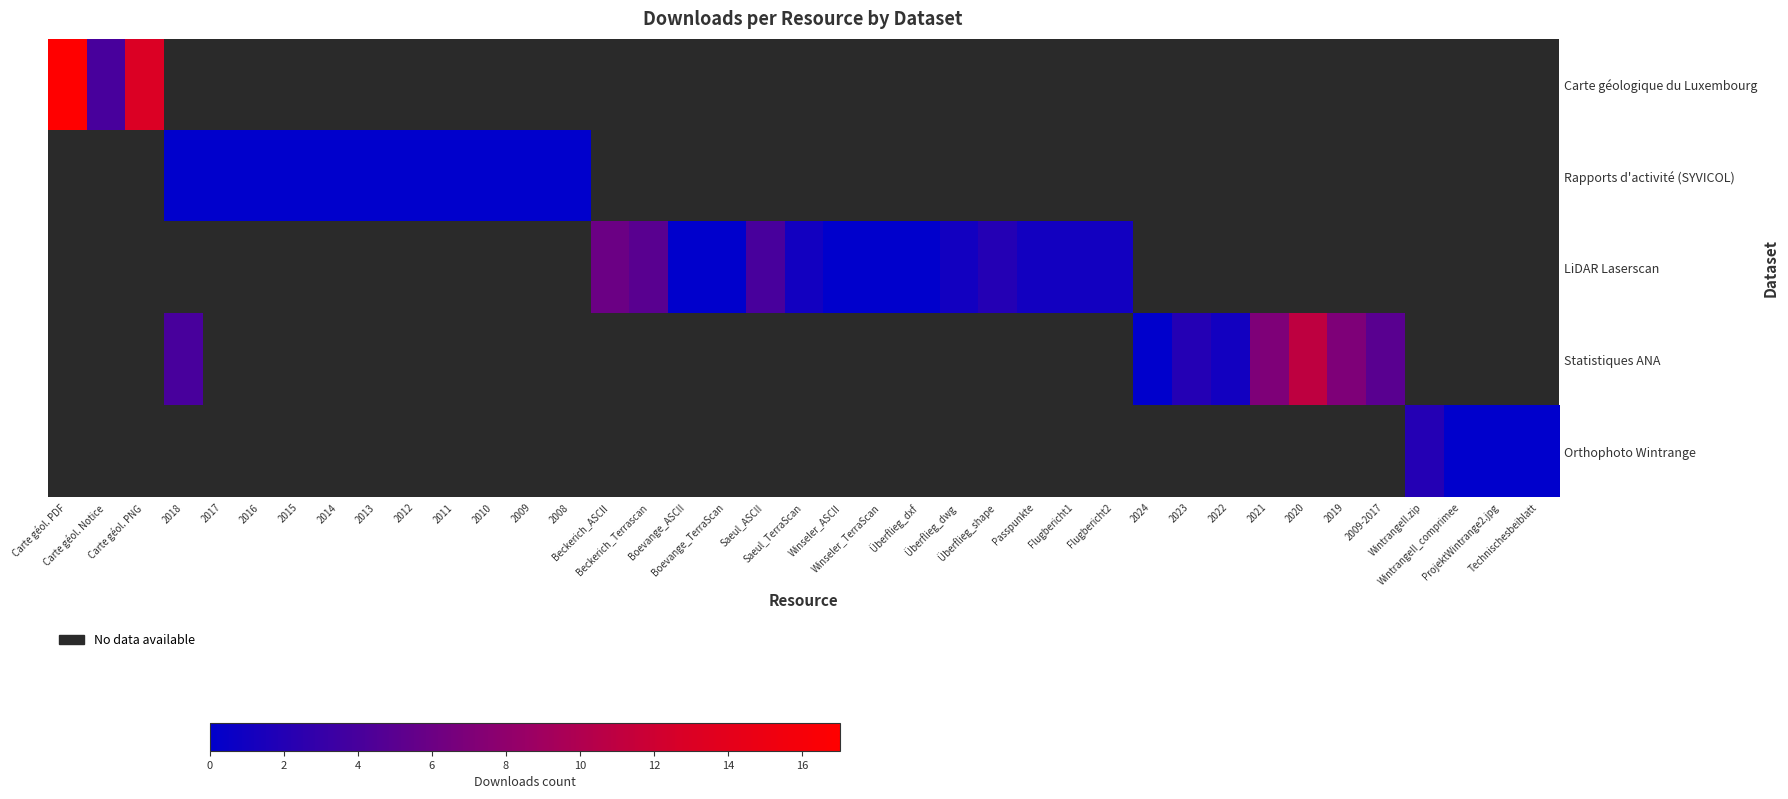

At how many categories does at least one series exceed 2?

11